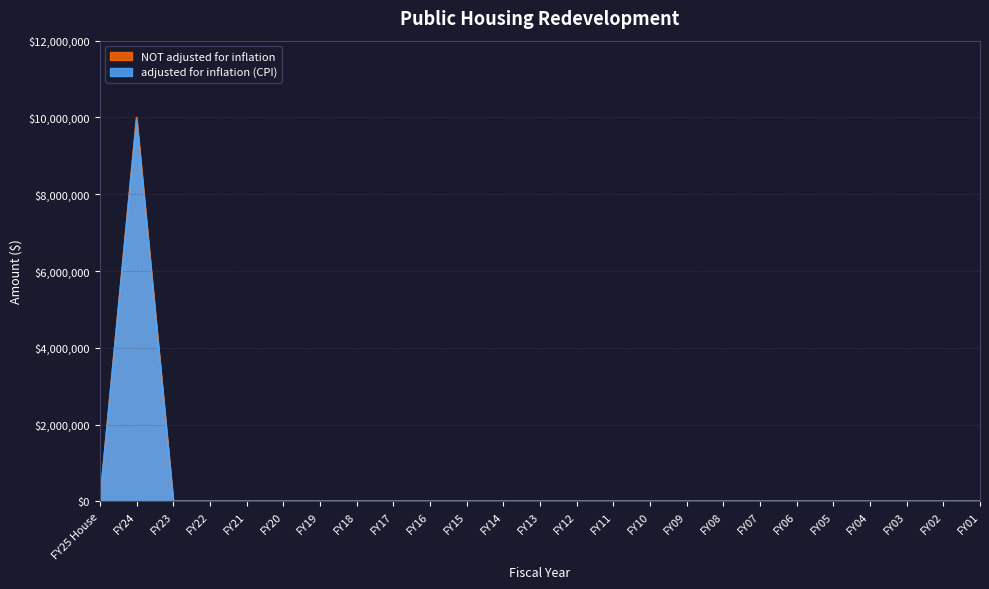

True or false: NOT adjusted for inflation and adjusted for inflation (CPI) cross at least once.

False